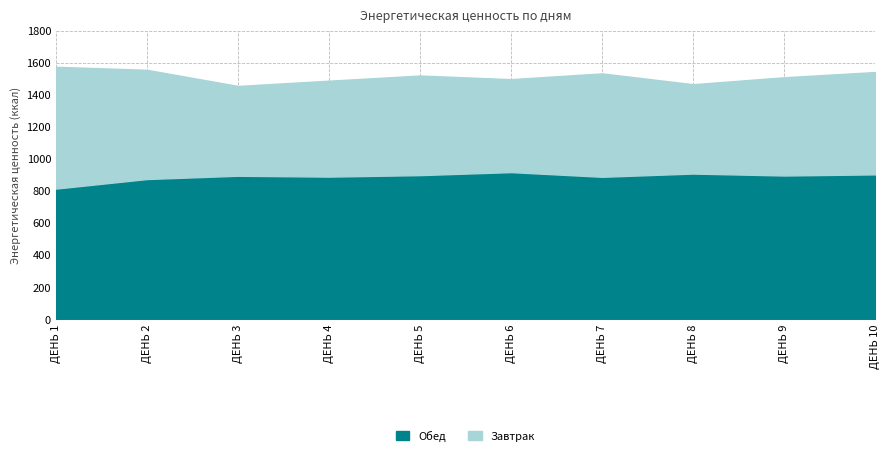

True or false: Energia (kcal) and Zavtrak (kcal) intersect in this chart.

False